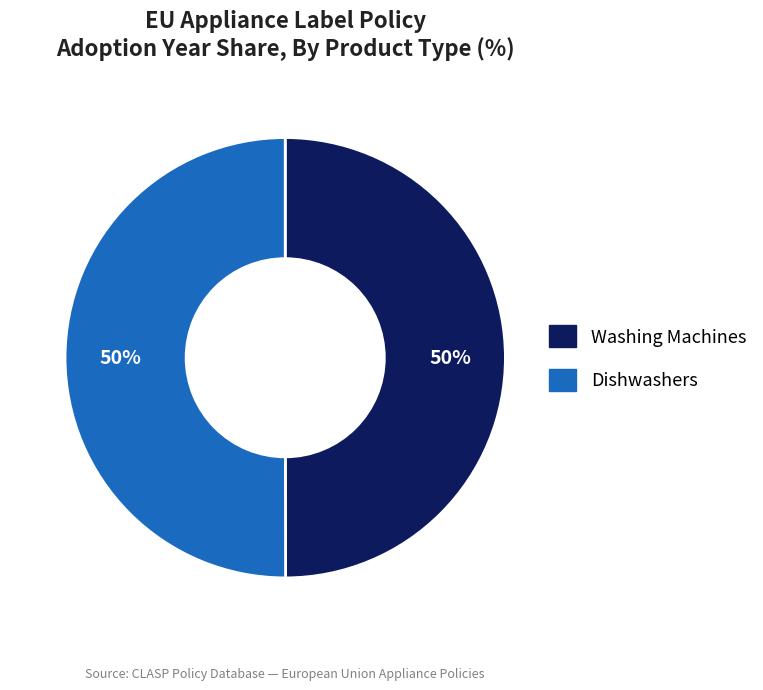

To the nearest percent, what is the average slice percentage?

50%